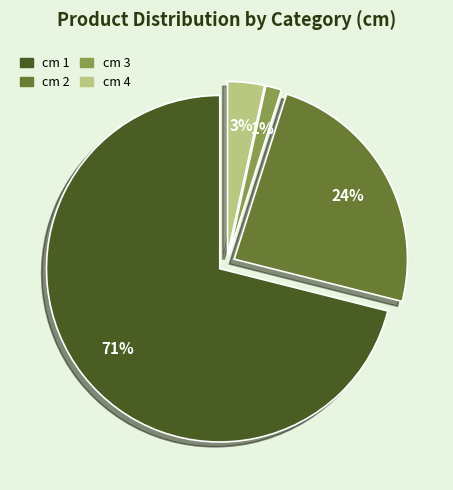

To the nearest percent, what is the average slice percentage?

25%